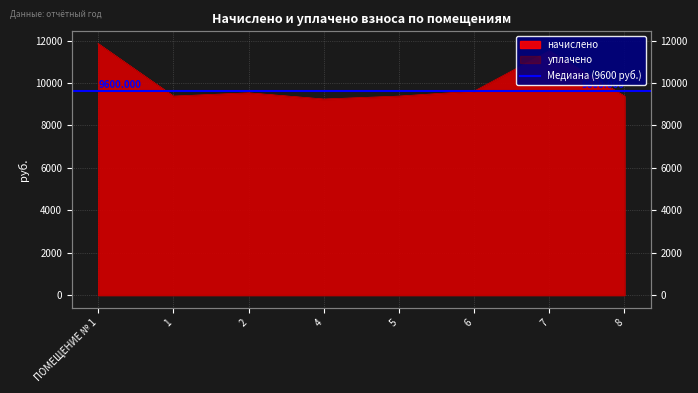

Where does the уплачено series first go above 9523?

ПОМЕЩЕНИЕ № 1